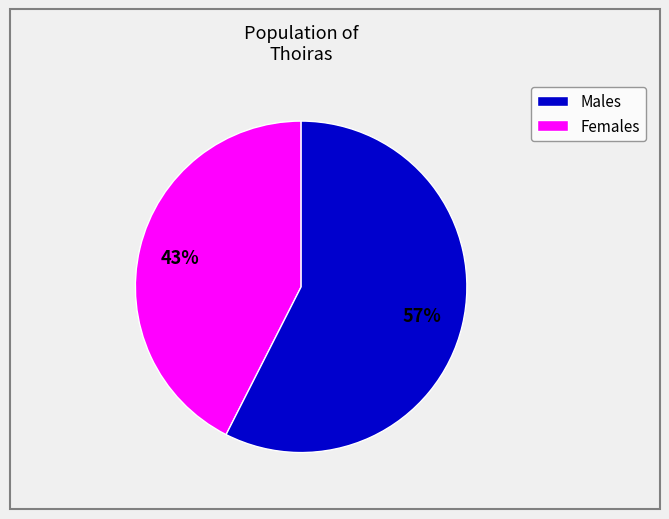

Is there a majority slice in this chart?

Yes